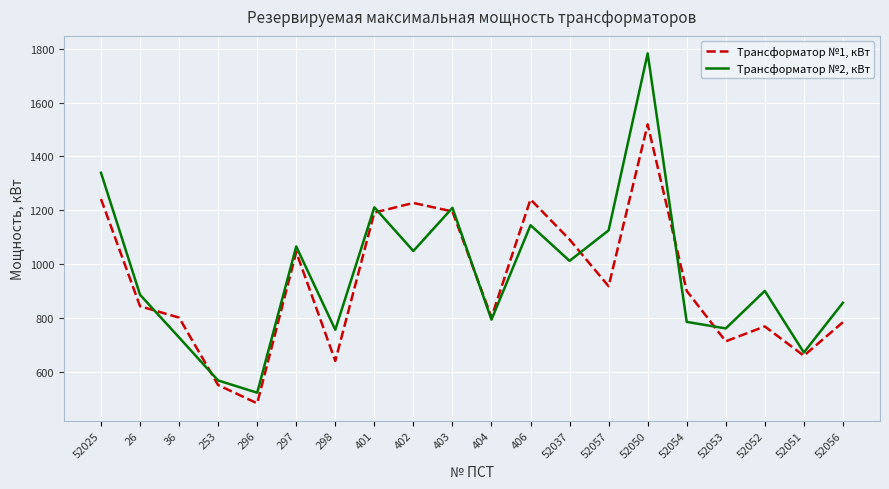

Where does the Трансформатор №2, кВт series first go above 900?

52025